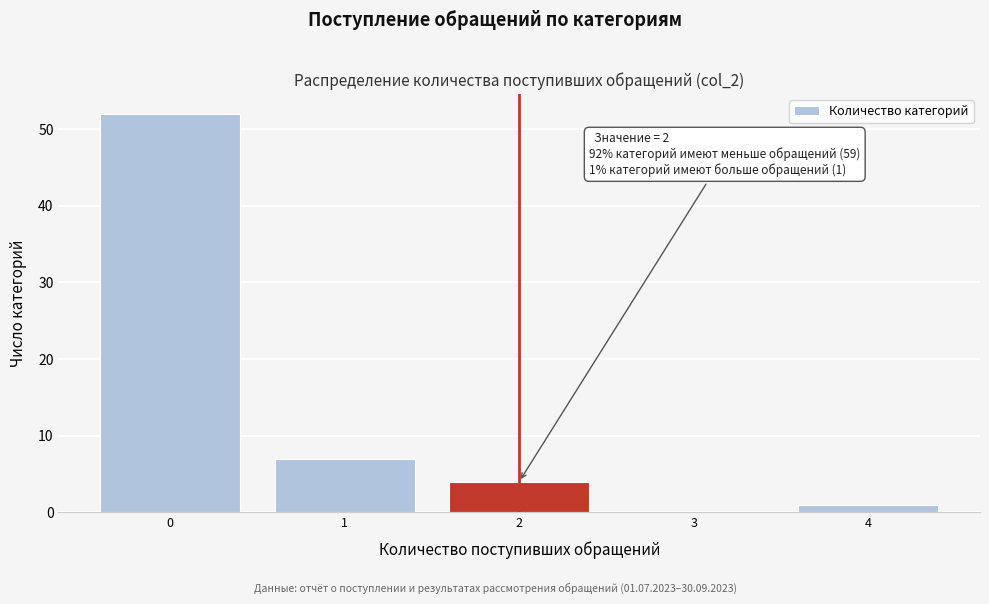

Reading left to right, transcribe all the data shown in this chart.

0=52	1=7	2=4	3=0	4=1